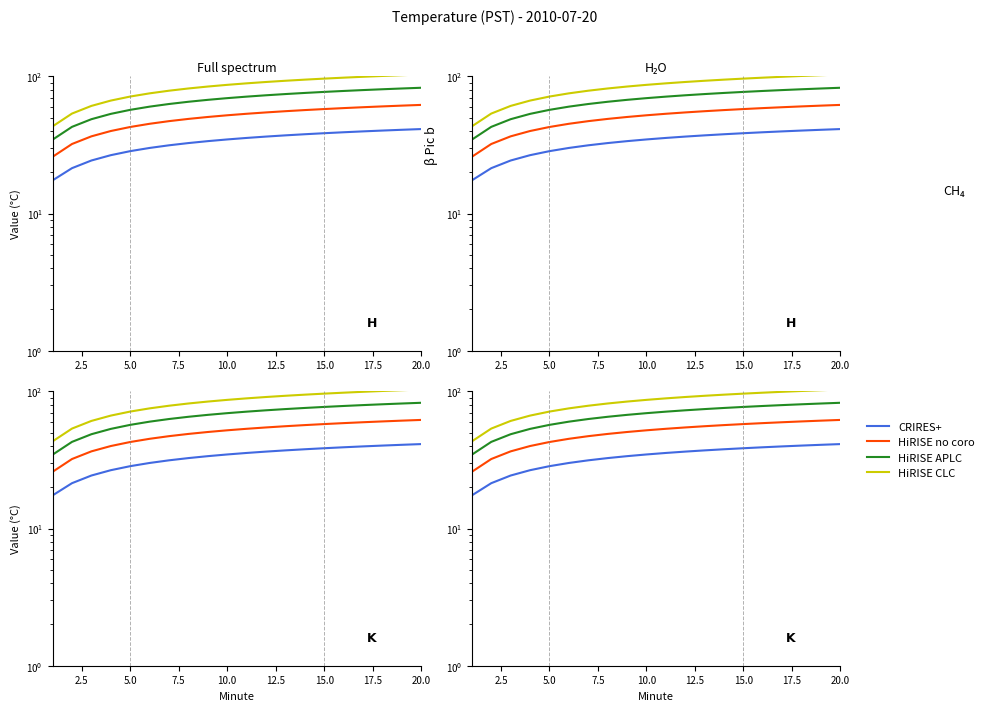

Is the value of Hour 1 at 2.5 greater than the value of Hour 2 at 15.0?

No